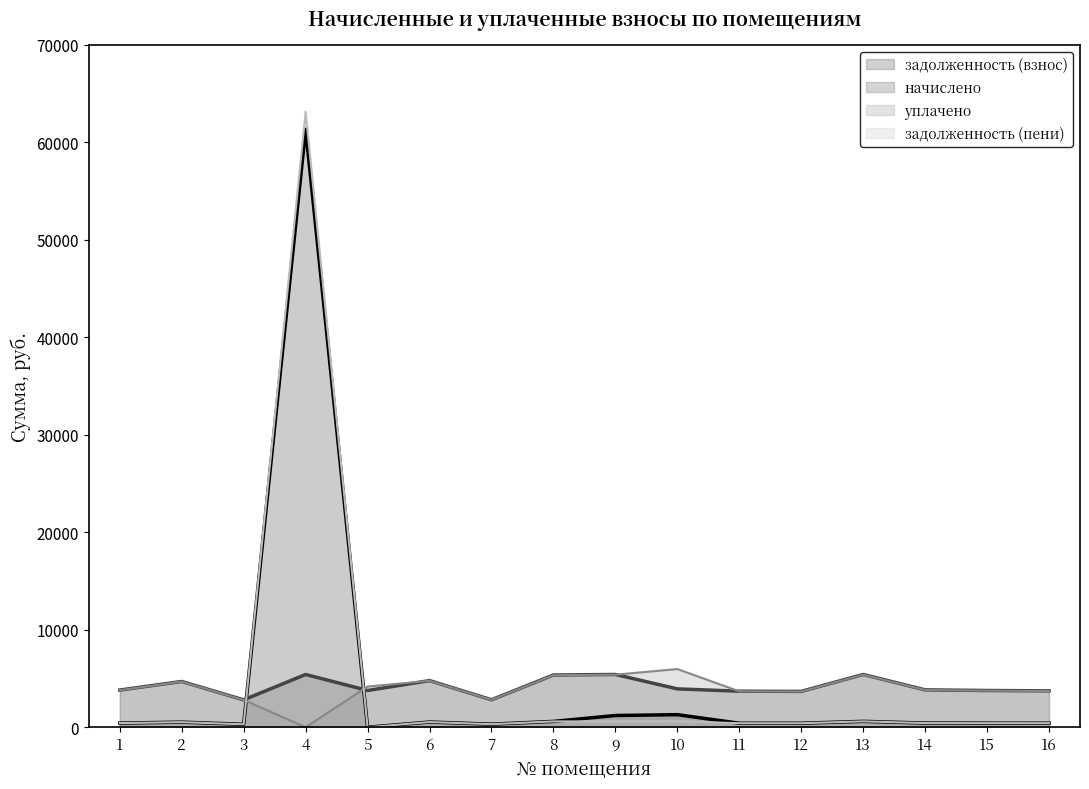

What is the maximum value shown in the chart?

63130.9